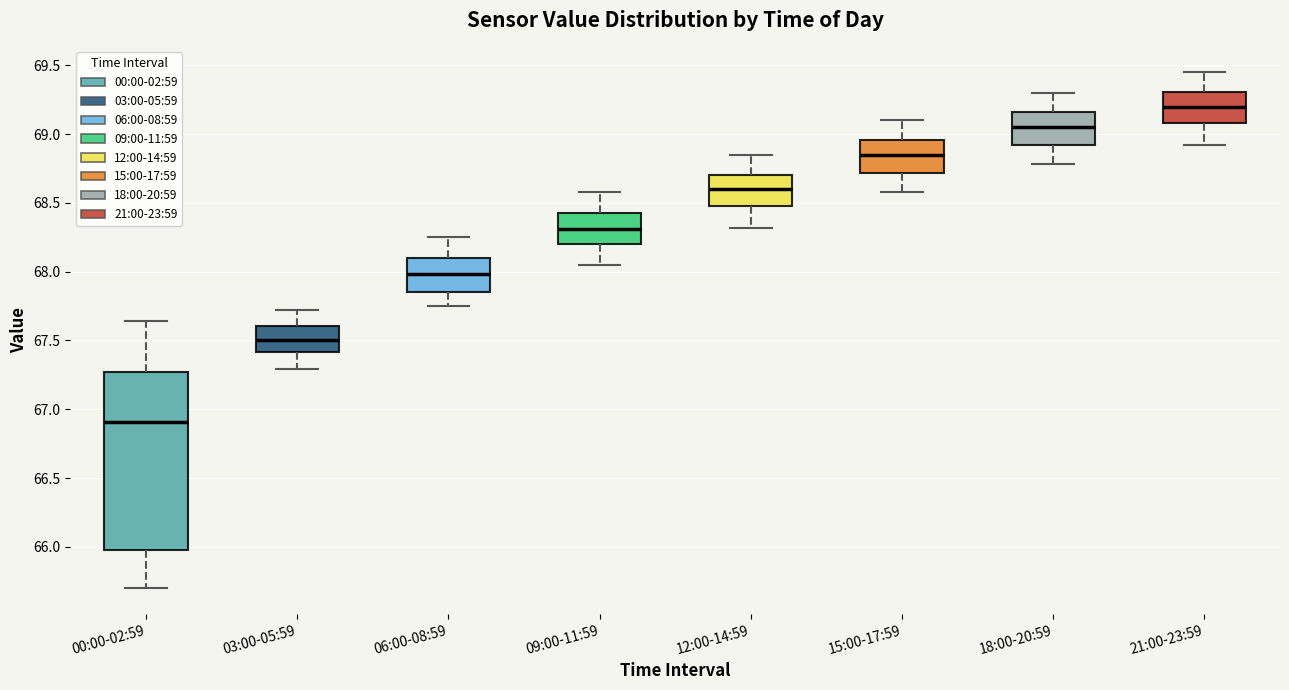

Which box's median line is the highest?

21:00-23:59